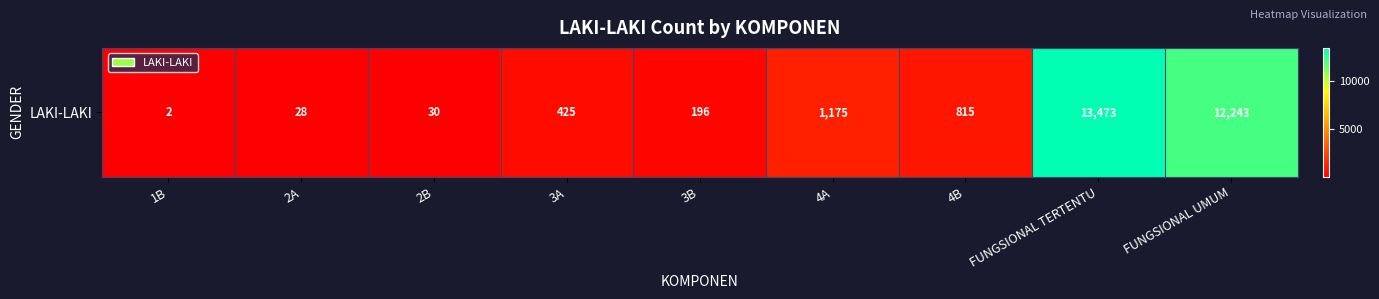

Read the value at 3A.

425